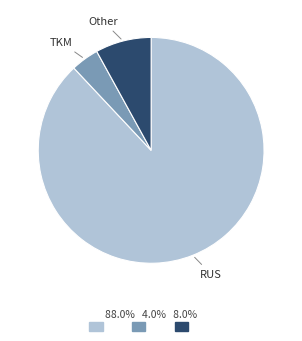

Which has a higher value, RUS or Other?

RUS